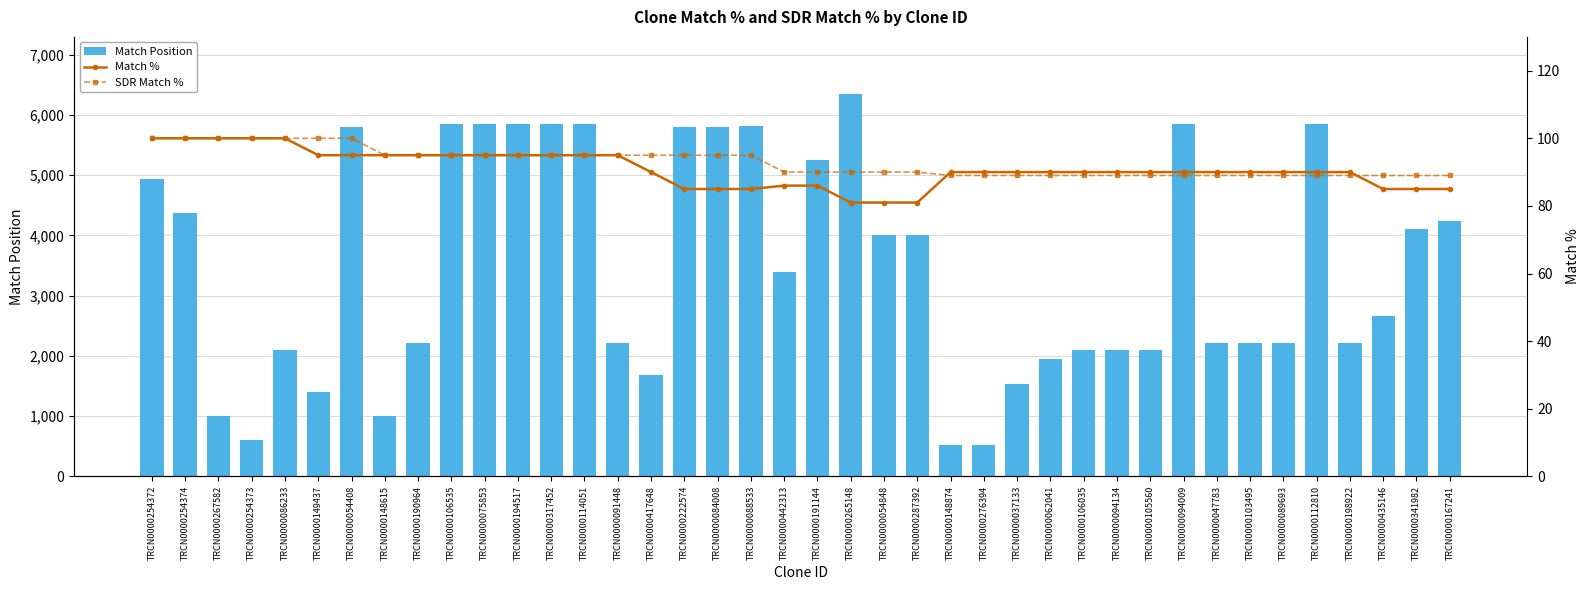

What are all the series names shown in the legend?

Match Position, Match %, SDR Match %